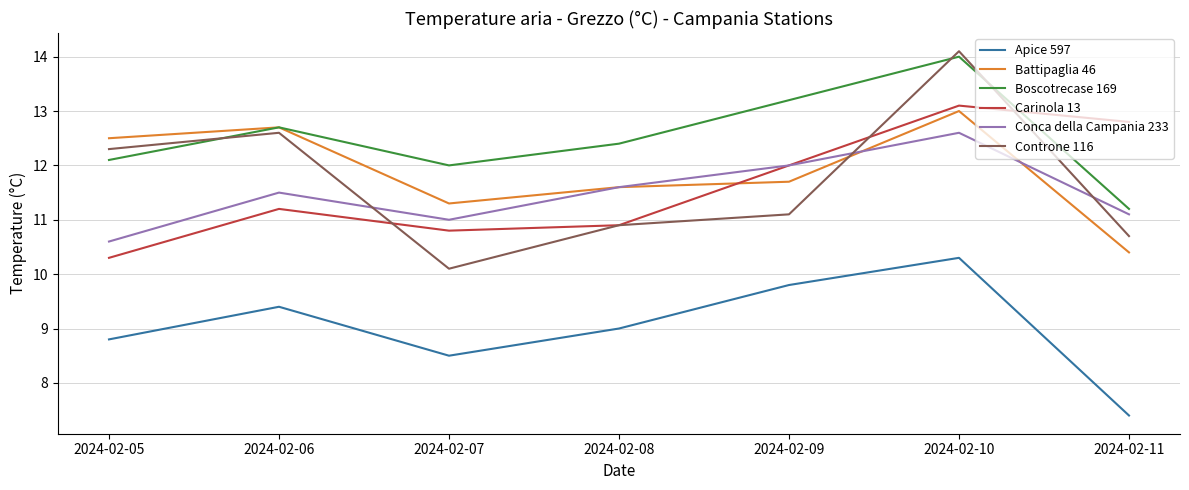

Which series changed the most between 2024-02-06 and 2024-02-10?

Carinola 13